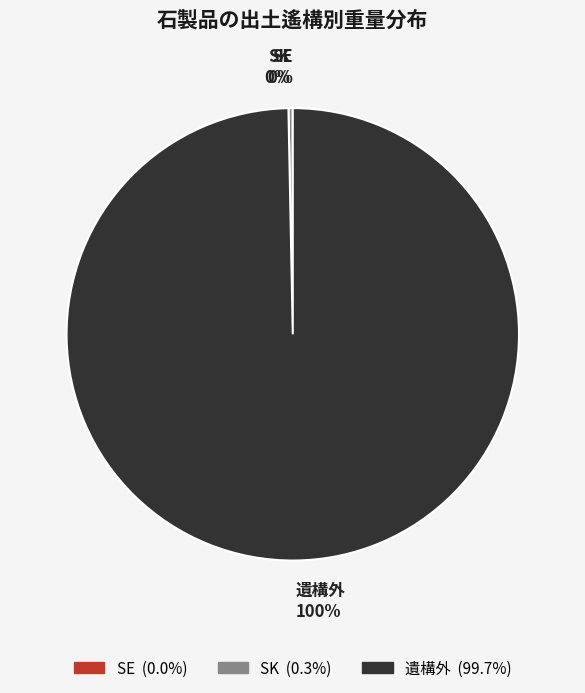

What is the largest slice in the pie chart?

遺構外 100%